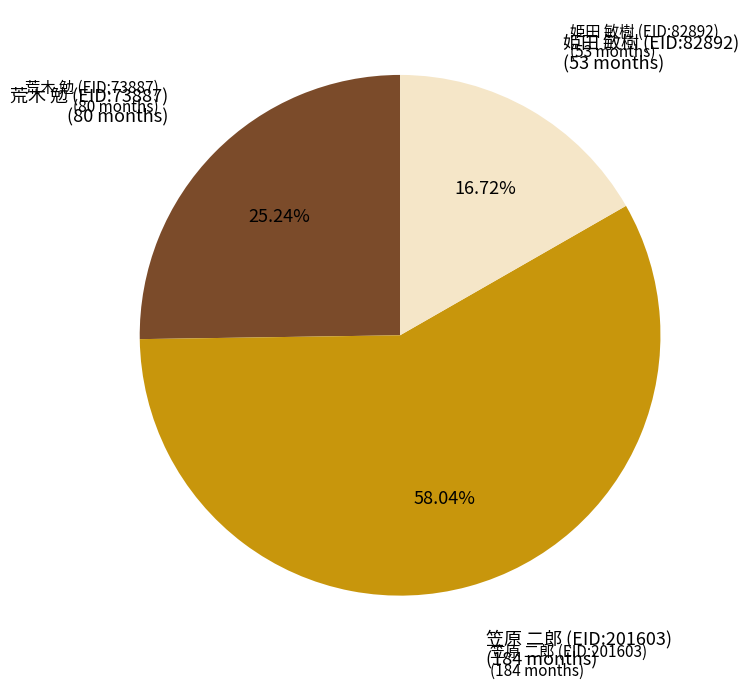

What is the largest slice in the pie chart?

笠原 二郎 (EID:201603)